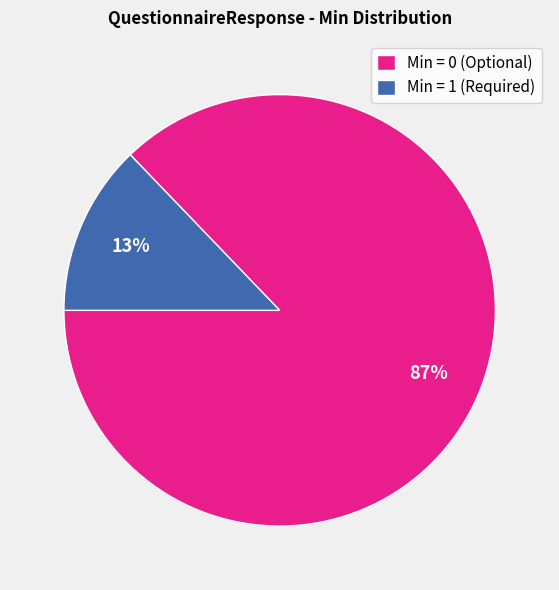

Is it true that Min = 1 (Required) is 24% of the pie?

False